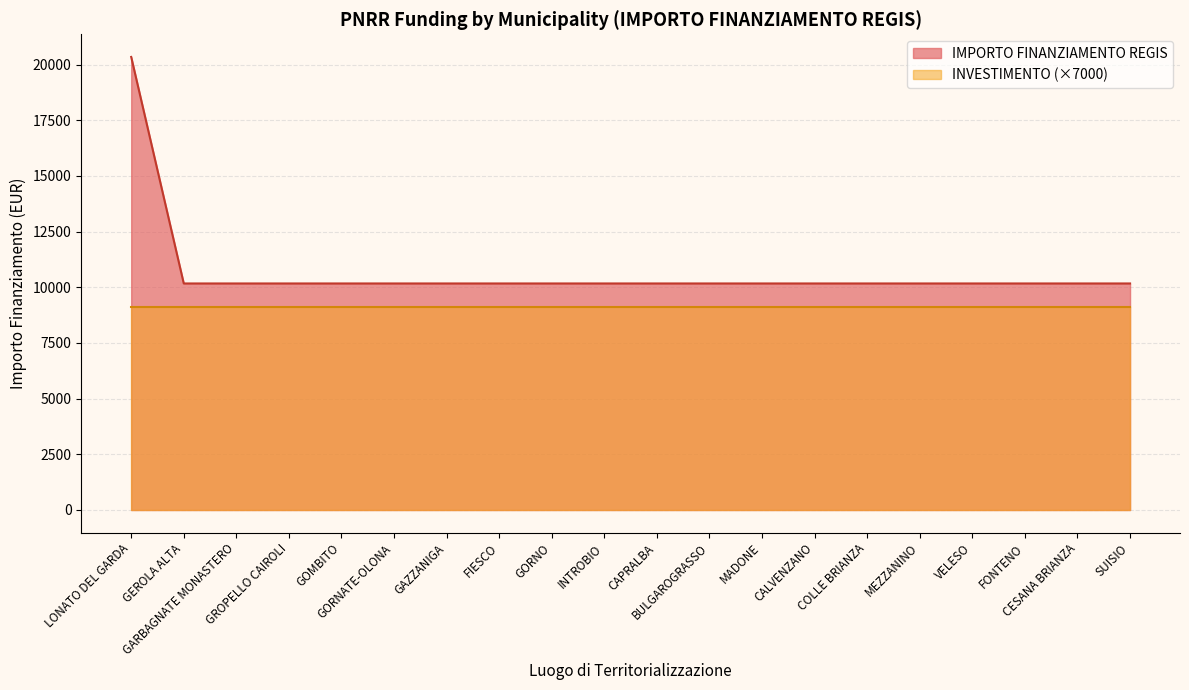

What is the sum of the values at GEROLA ALTA and COLLE BRIANZA?

20344